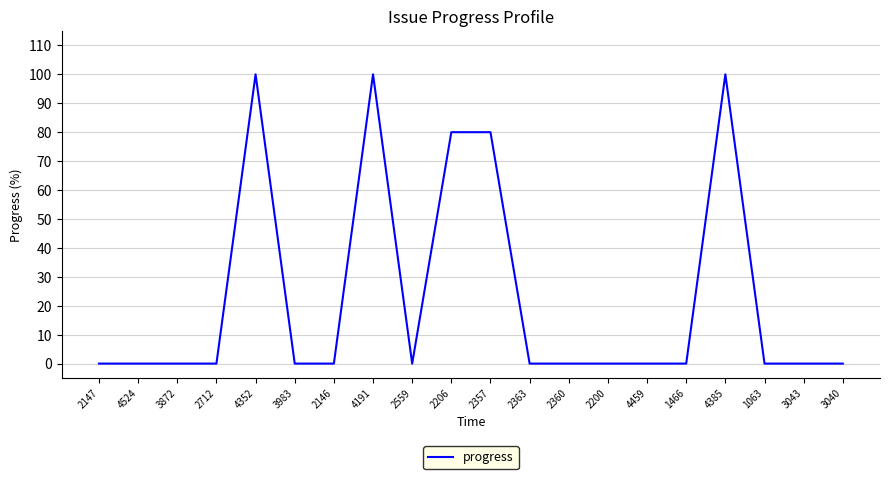

What is the difference between the maximum and minimum values?

100